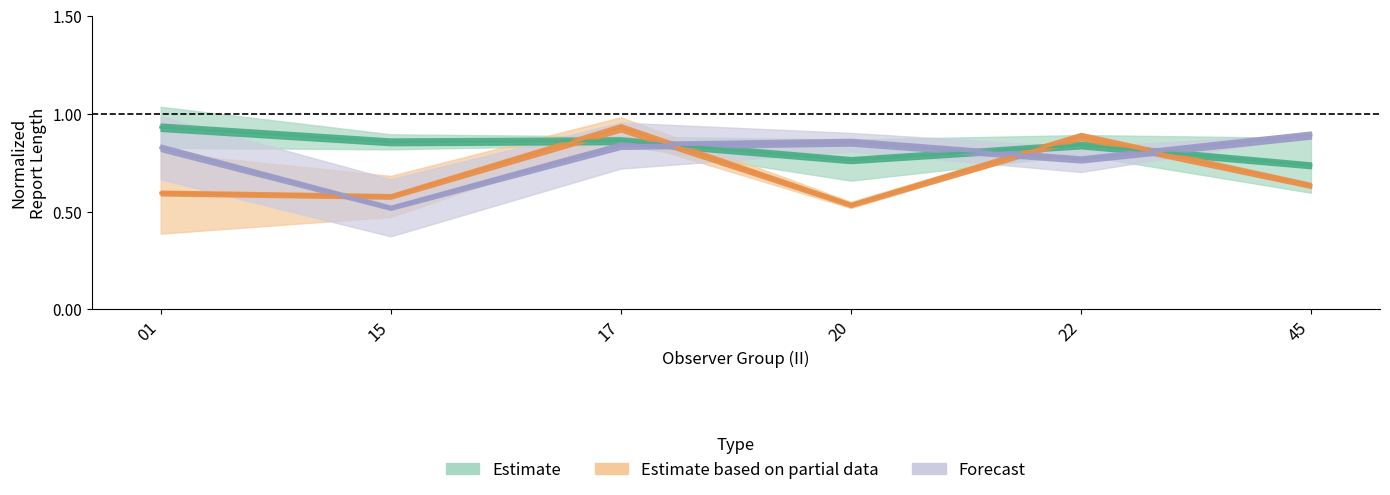

What is the sum of the Forecast (LAT) values at 15 and 01?

1.3